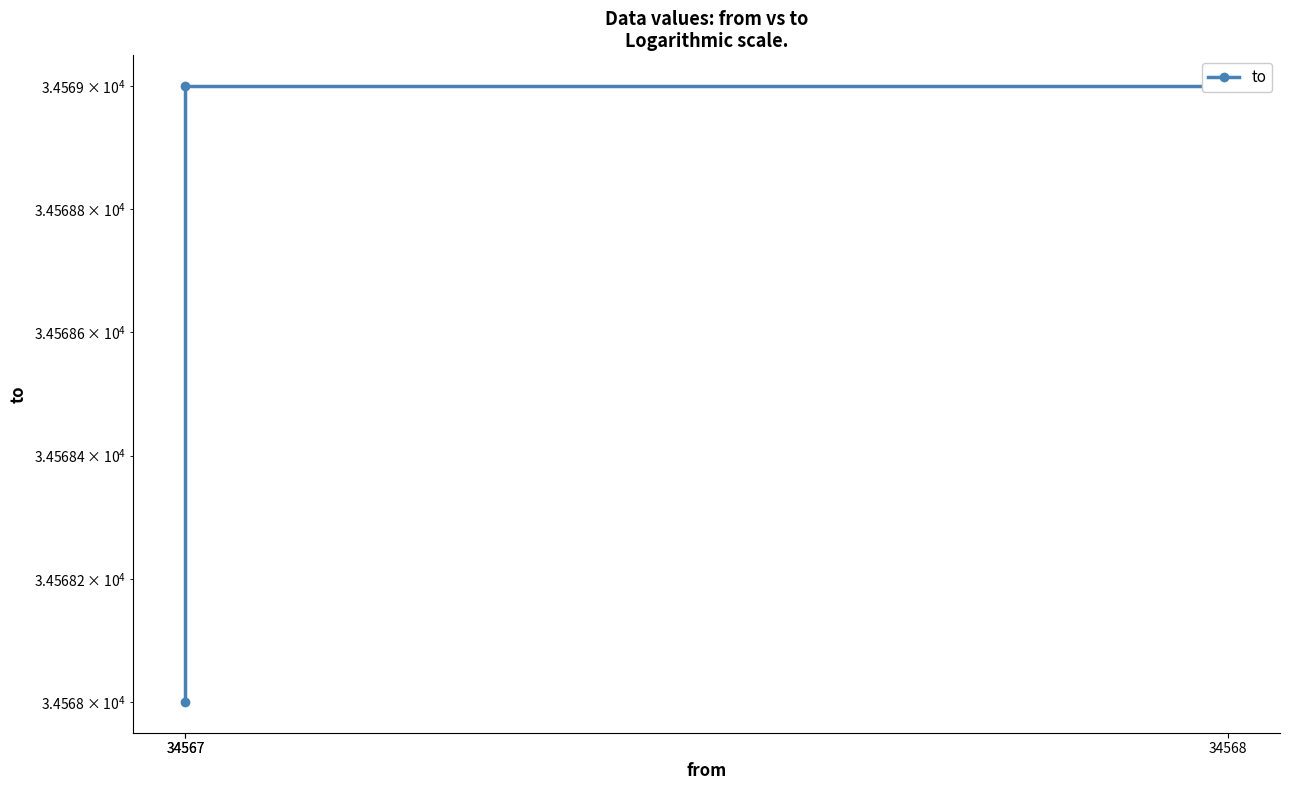

What is the greatest value displayed?

34569